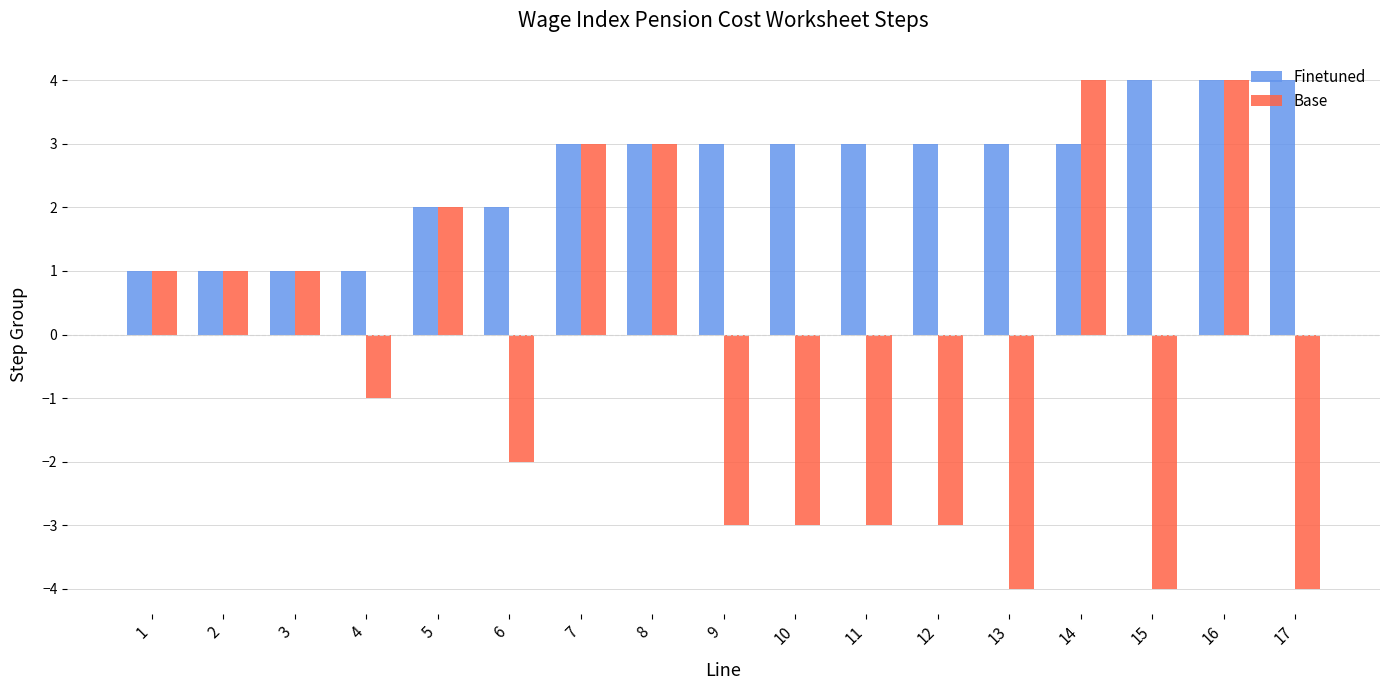

Reading left to right, what are all the values shown in this chart?

Finetuned: 1	1	1	1	2	2	3	3	3	3	3	3	3	3	4	4	4
Base: 1	1	1	-1	2	-2	3	3	-3	-3	-3	-3	-4	4	-4	4	-4